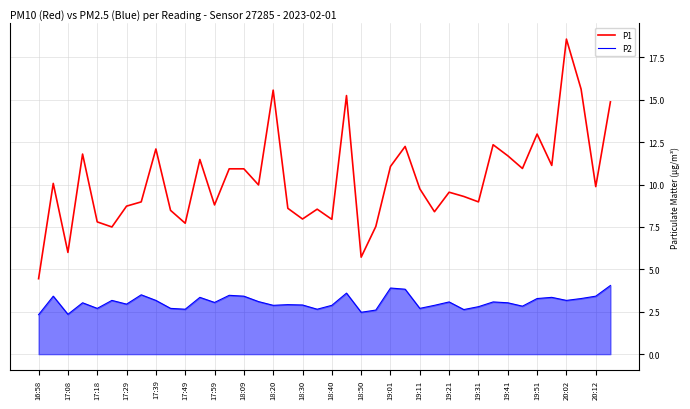

Which series has the largest range (max minus min)?

P1